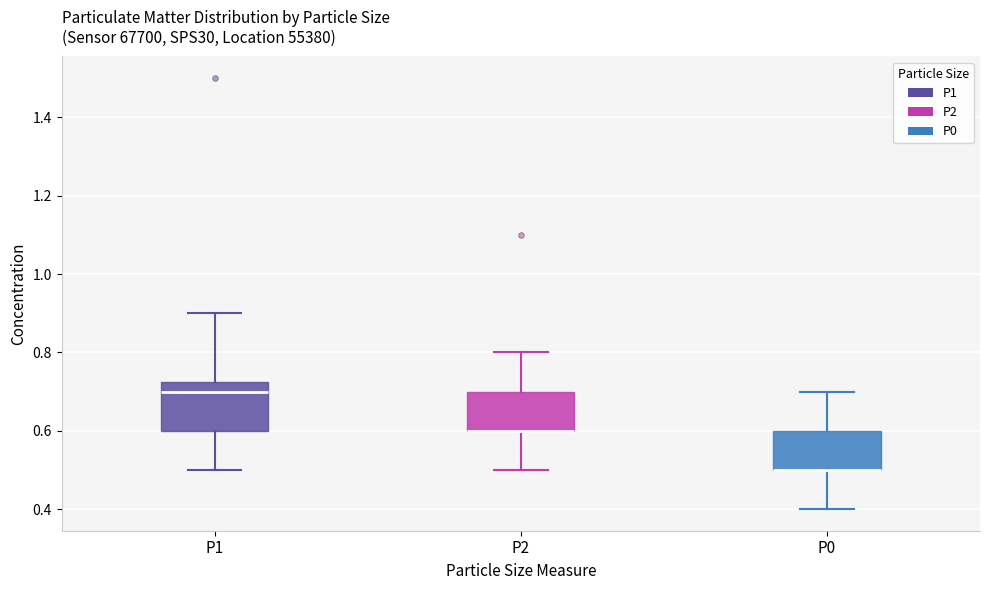

Reading left to right, read every box against the y-axis: the position of its median line, the range the box covers, and the ends of its whiskers. The values are not printed on the chart, so give them approximately, as read against the axis.

P1: median 0.70, box 0.60 to 0.72, whiskers 0.50 to 0.90
P2: median 0.60 (drawn on the box's lower edge), box 0.60 to 0.70, whiskers 0.50 to 0.80
P0: median 0.50 (drawn on the box's lower edge), box 0.50 to 0.60, whiskers 0.40 to 0.70